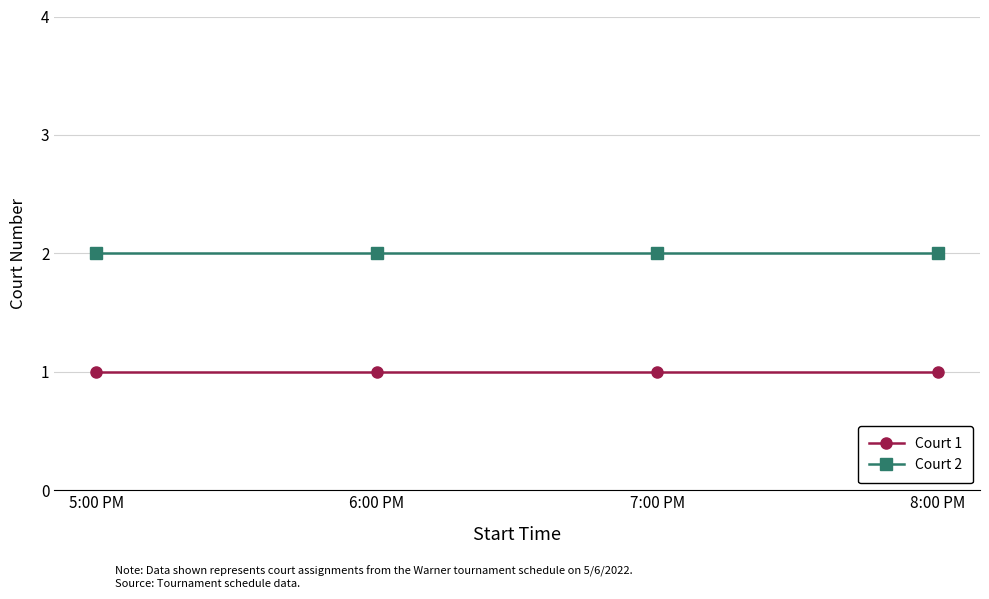

Reading left to right, what are all the values shown in this chart?

Court 1: 5:00 PM=1	6:00 PM=1	7:00 PM=1	8:00 PM=1
Court 2: 5:00 PM=2	6:00 PM=2	7:00 PM=2	8:00 PM=2